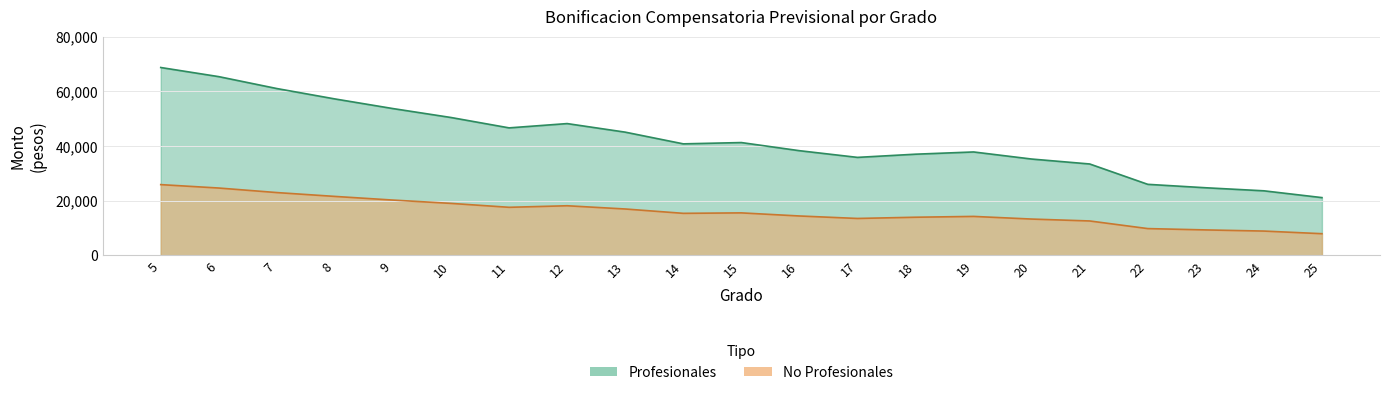

True or false: No Profesionales and Profesionales intersect in this chart.

False